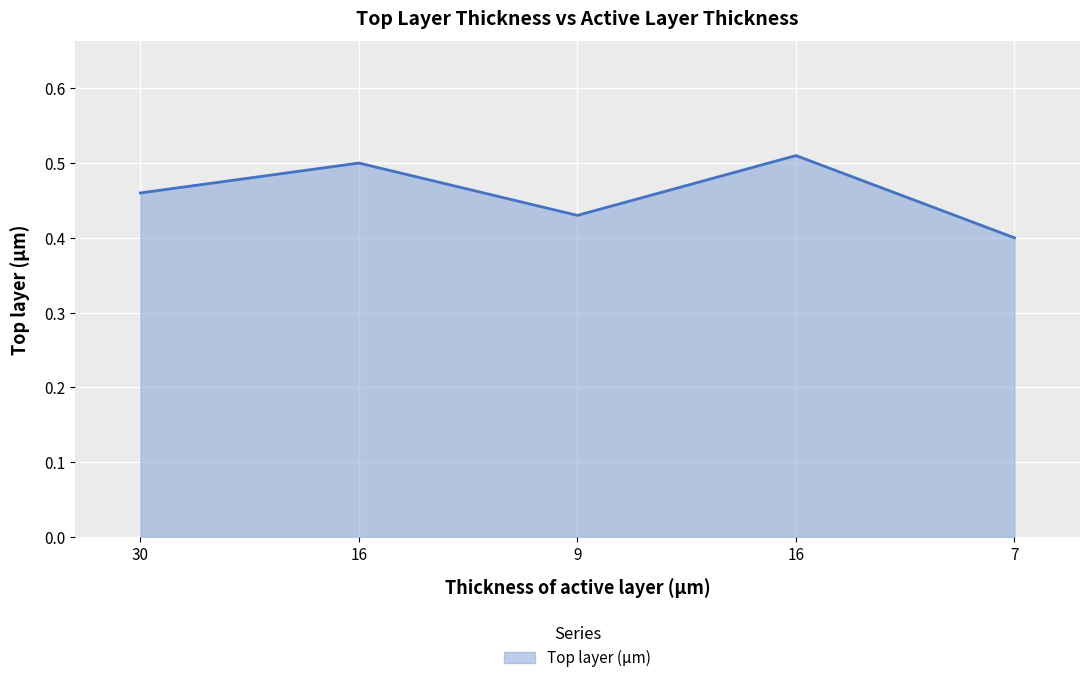

Count the number of categories in the chart.

5